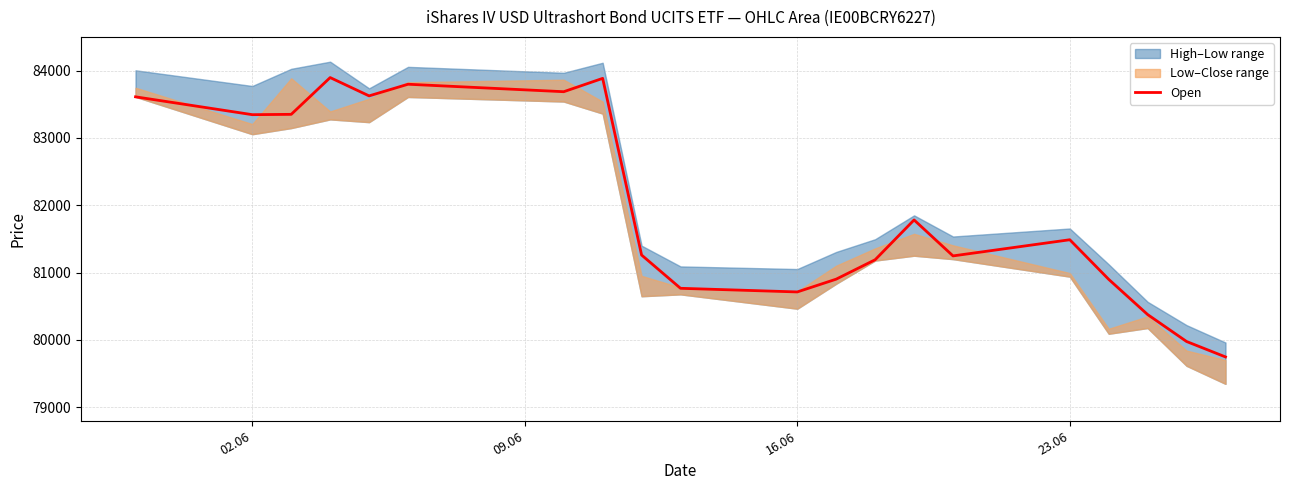

The value of Open at 23.06 is 81488. True or false?

True